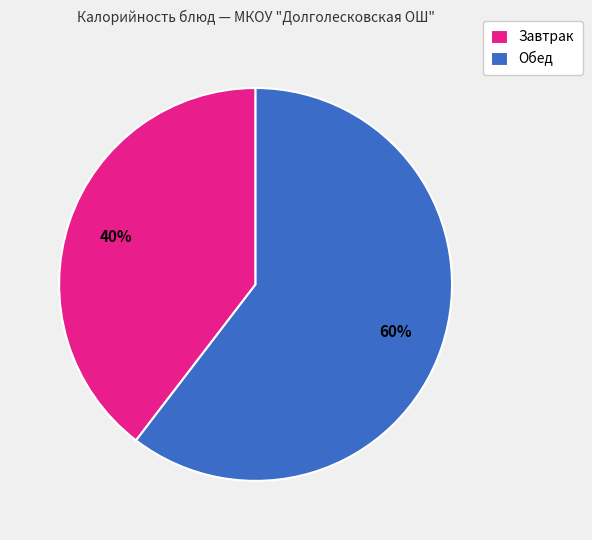

Approximately how many times larger is the value at Завтрак compared to Обед?

0.7